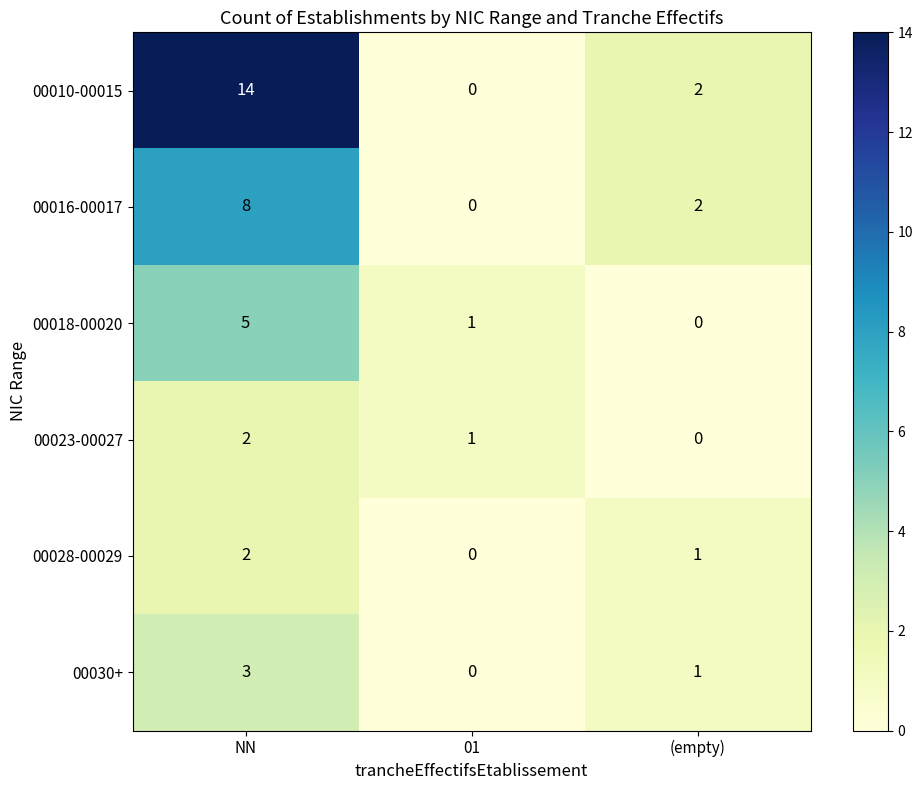

At which label is 00010-00015 closest to 7?

(empty)